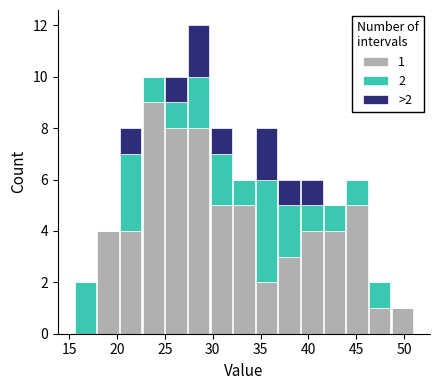

Which range on the x-axis has the tallest stacked bar (by total height)?

27.5 to 29.5